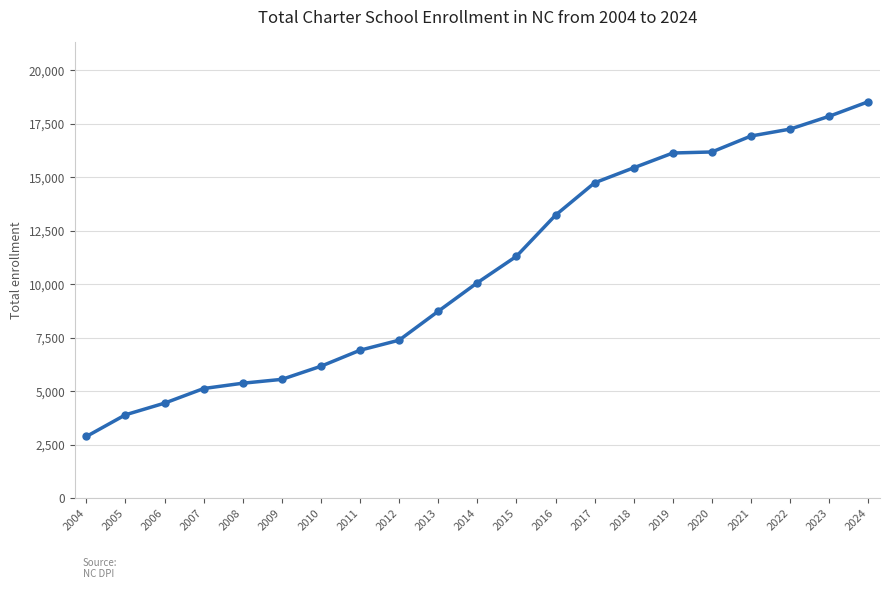

The chart shows a value of 5369 at 2008. True or false?

True